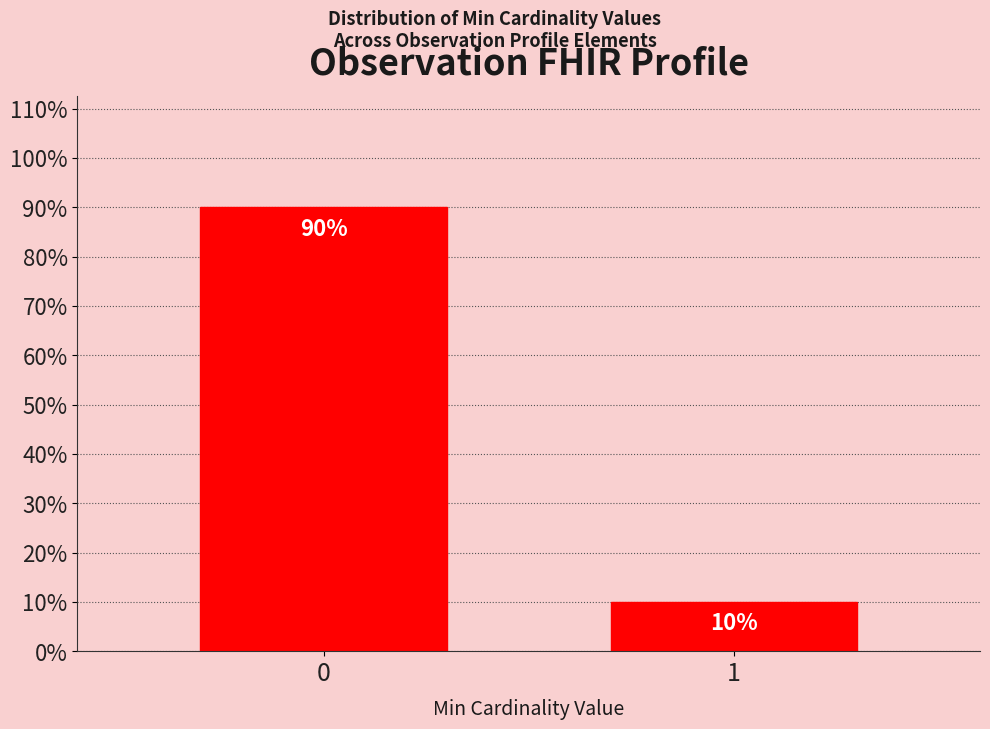

Reading left to right, list all the values displayed in this chart.

0=90	1=10